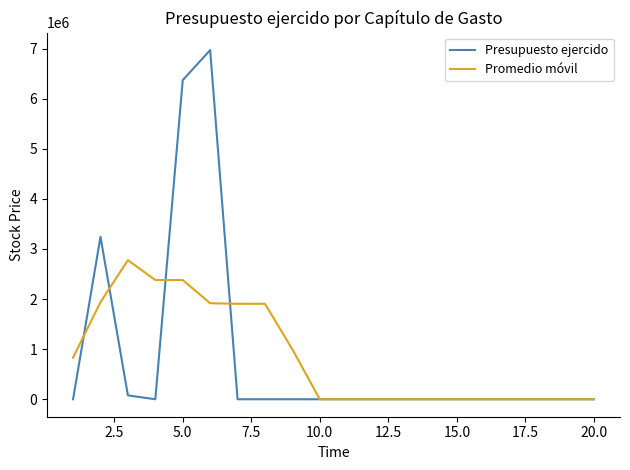

What are all the series names shown in the legend?

Presupuesto ejercido, Promedio móvil